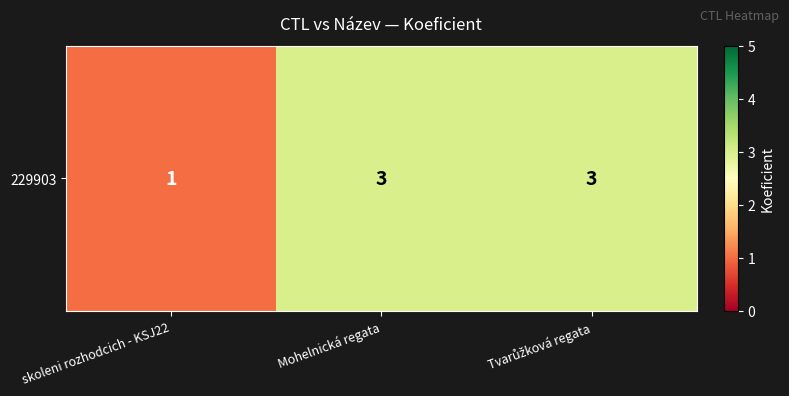

Reading right to left, list all the values displayed in this chart.

3	3	1